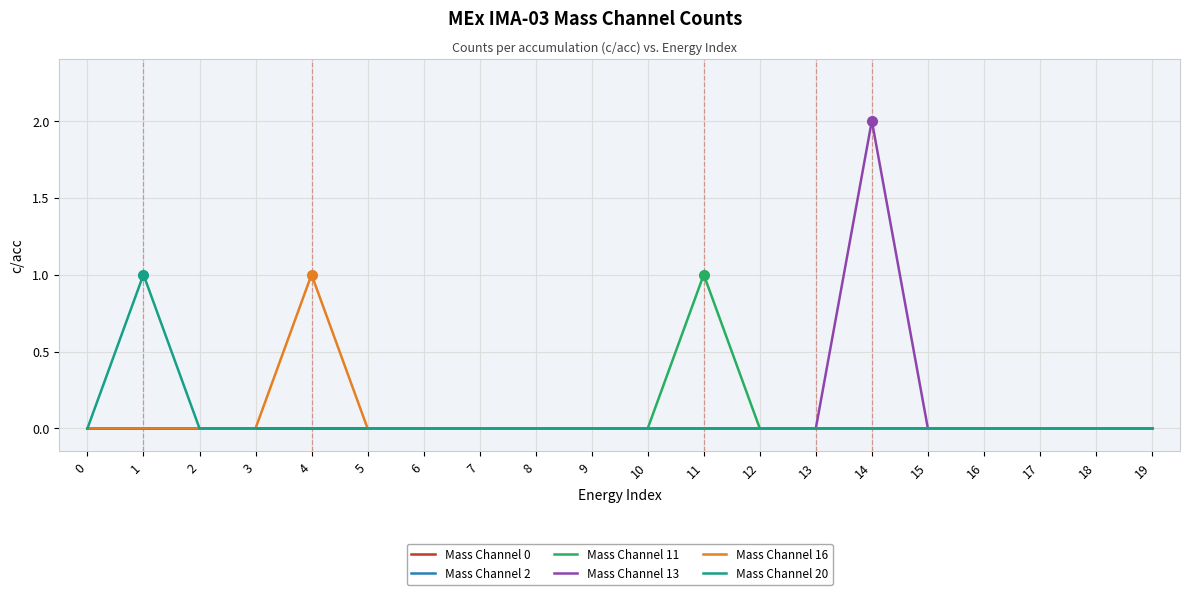

Does the chart display data point markers on the line(s)?

No